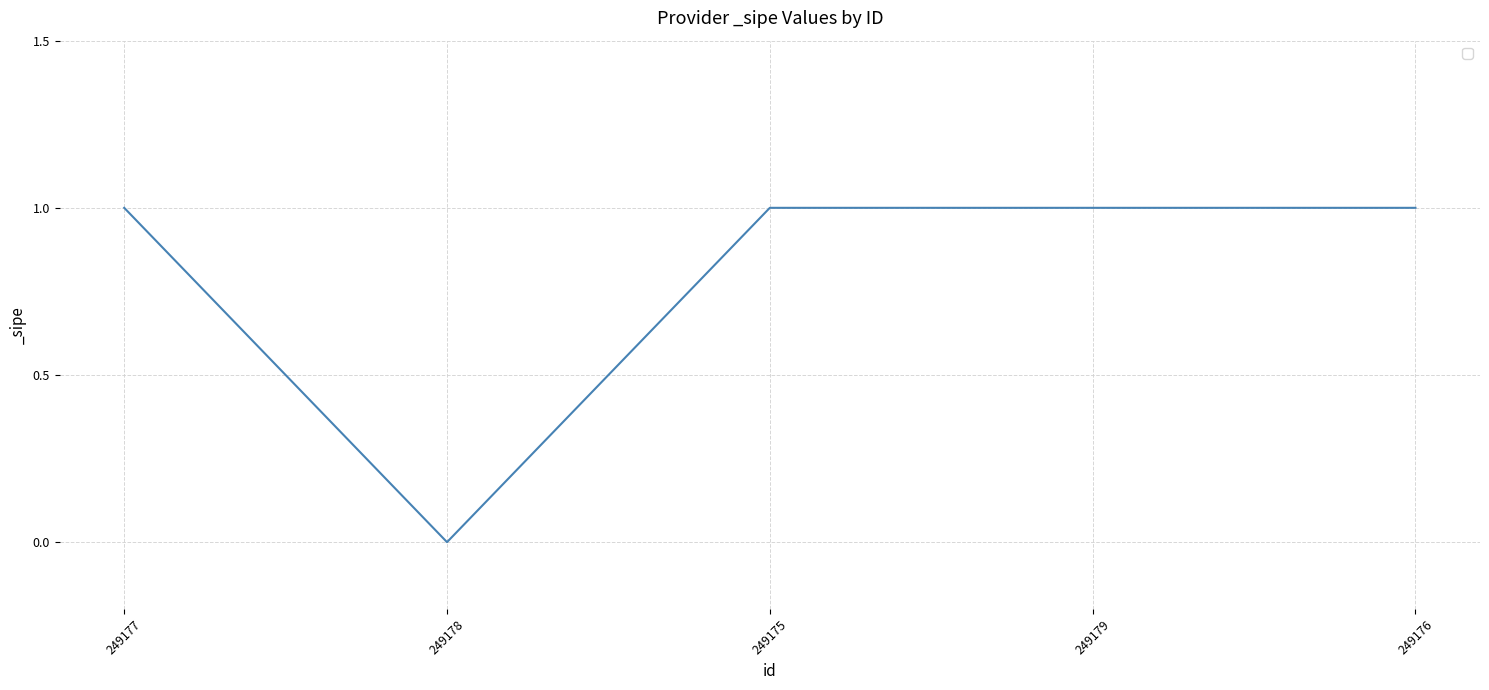

Which has a higher value, 249177 or 249178?

249177